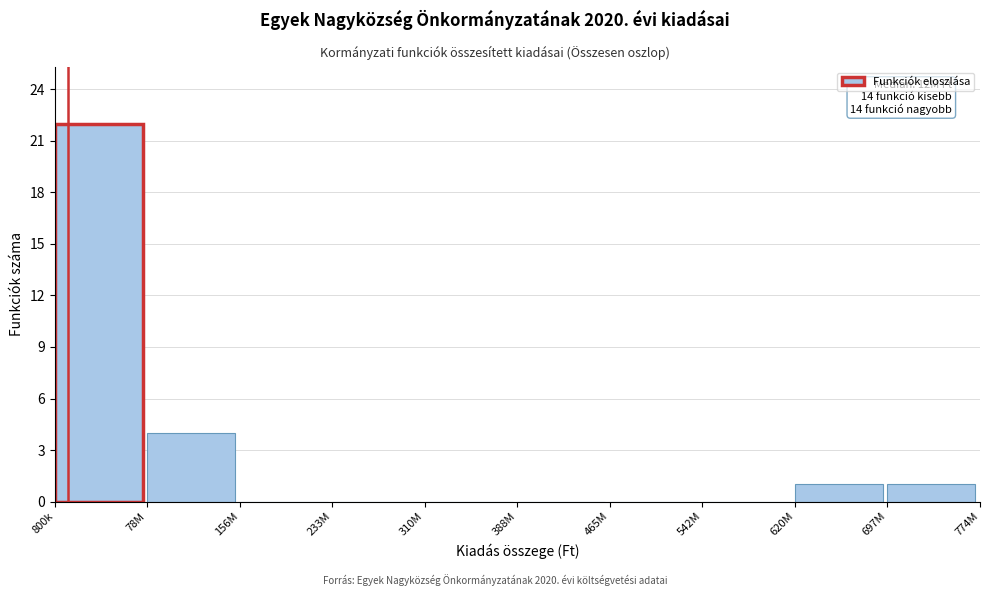

Reading left to right, list all the values displayed in this chart.

800k=22	78M=4	156M=0	233M=0	310M=0	388M=0	465M=0	542M=0	620M=1	697M=1